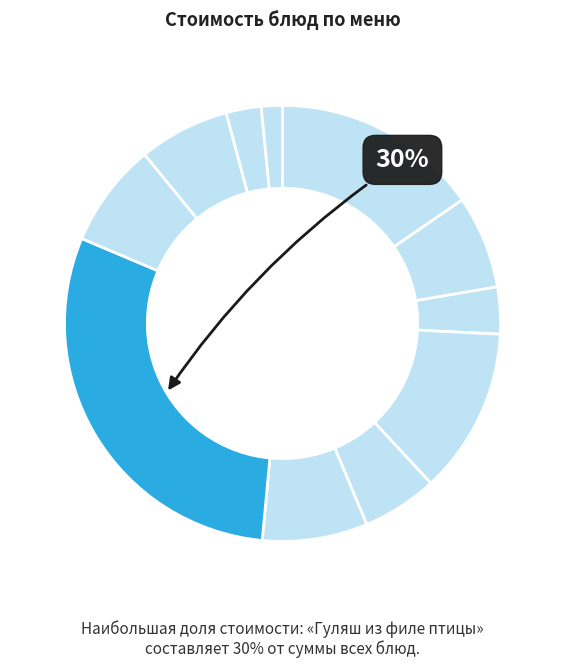

Count the number of slices in the pie.

11